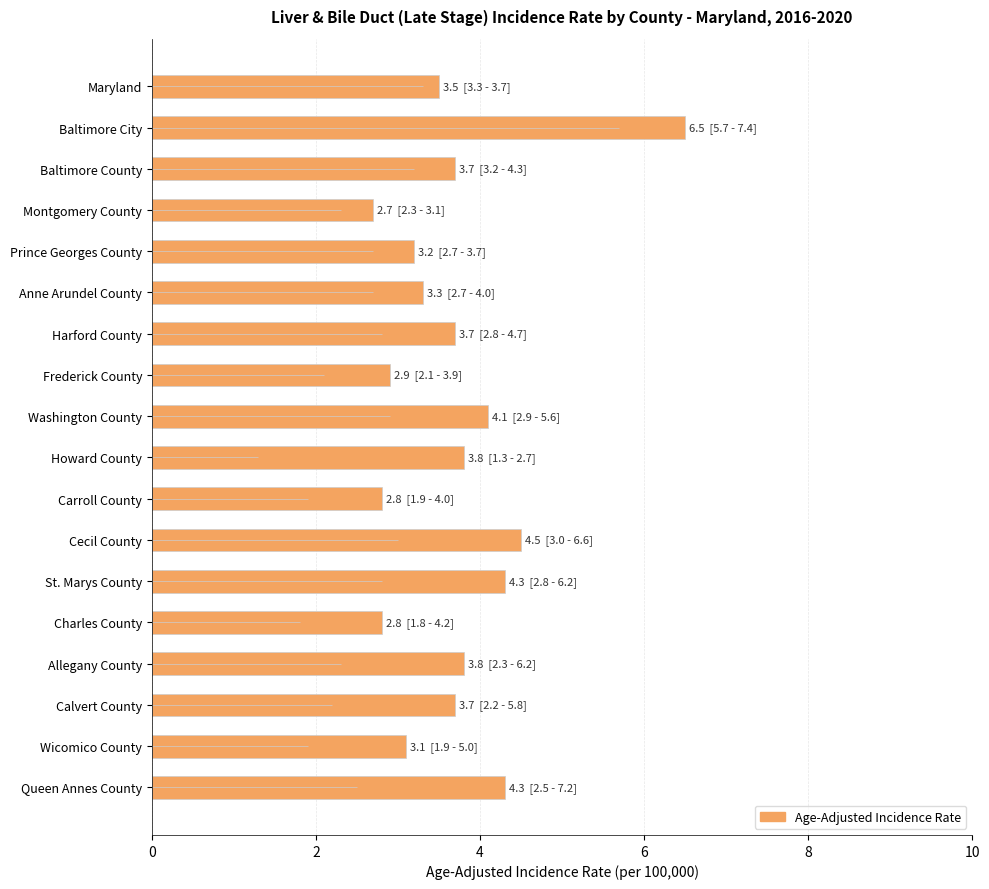

How many bars are there in total?

18